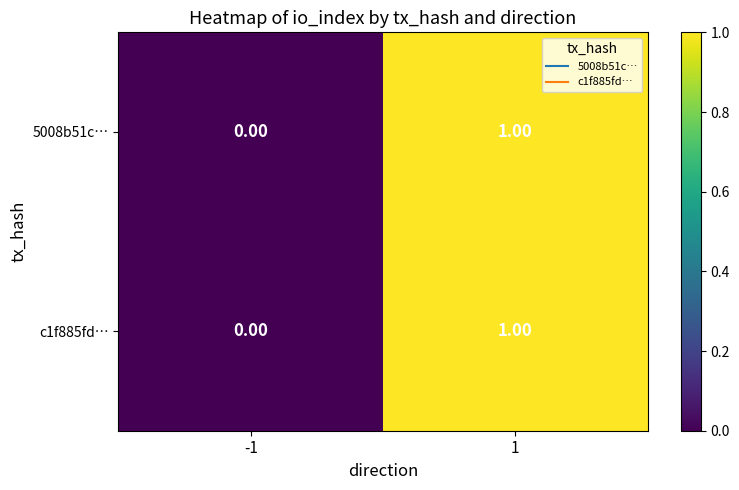

List the labels in order of 5008b51c… value, largest first.

1, -1